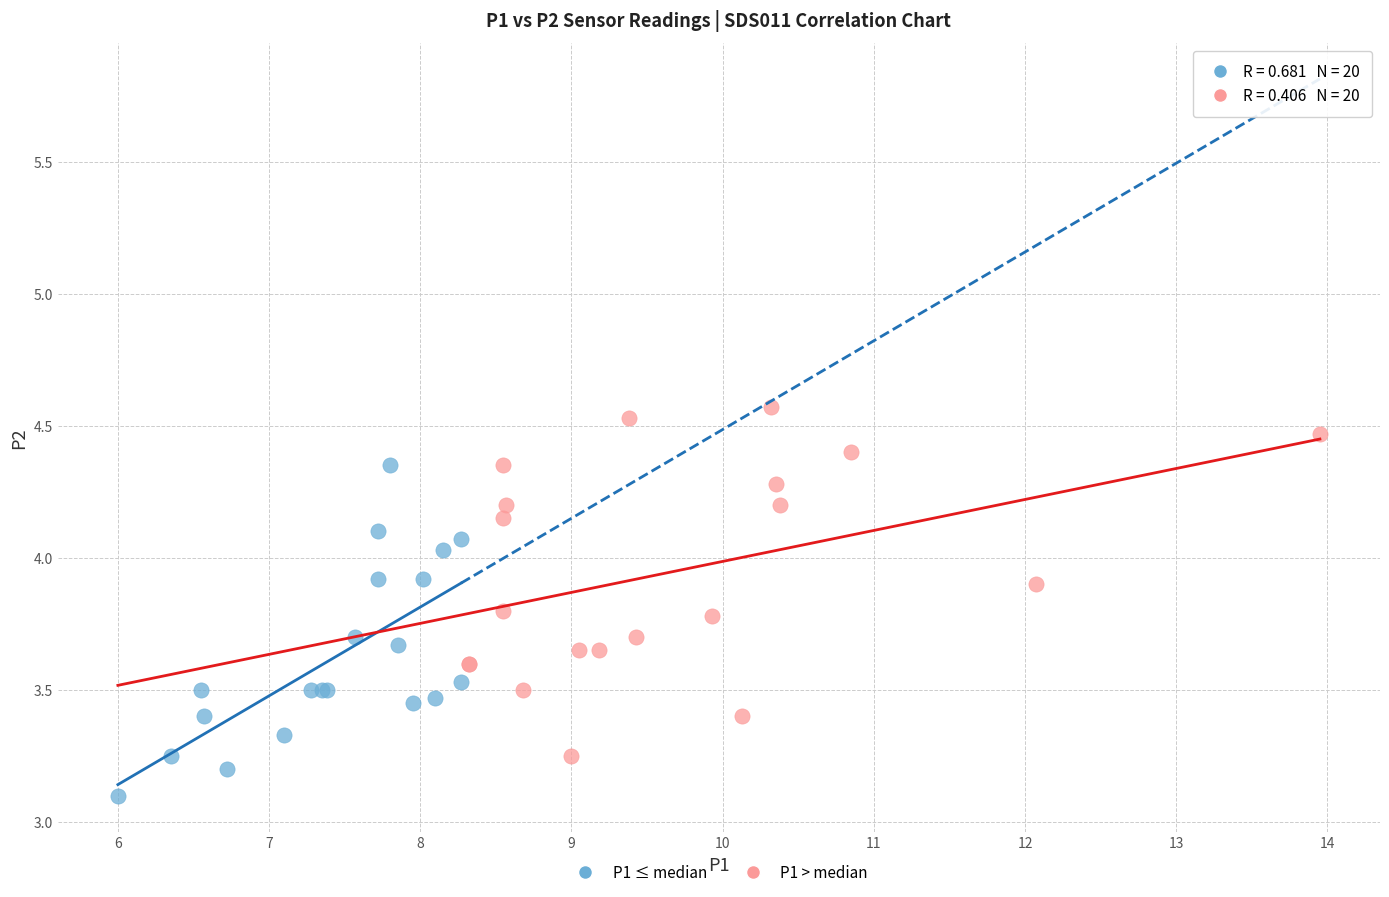

What are all the series names shown in the legend?

P1 ≤ median, P1 > median